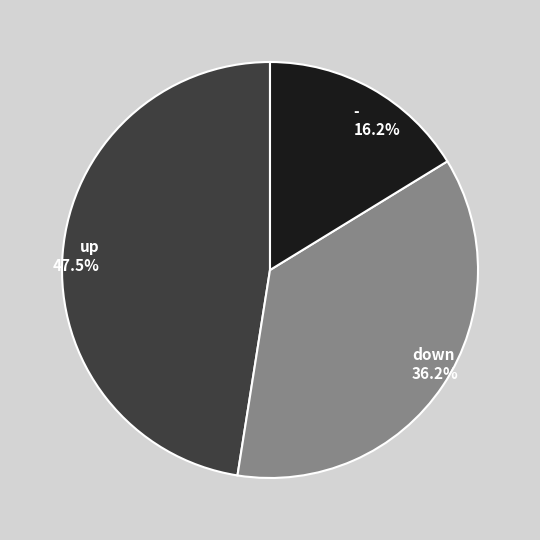

How many slices are in this pie chart?

3